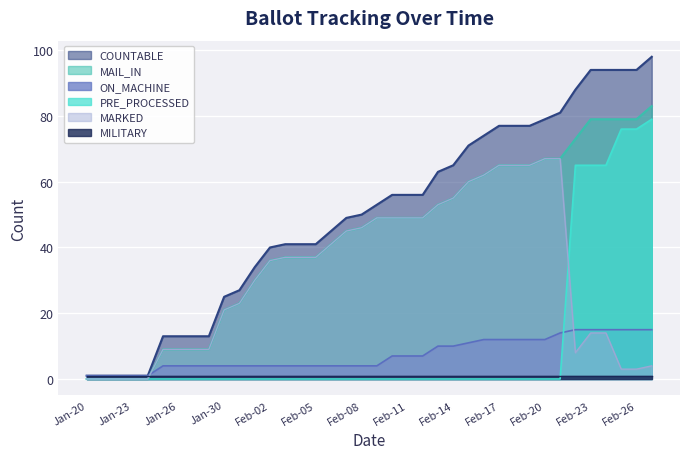

Is the value of MARKED at Feb-05 greater than the value of MAIL_IN at Feb-22?

No